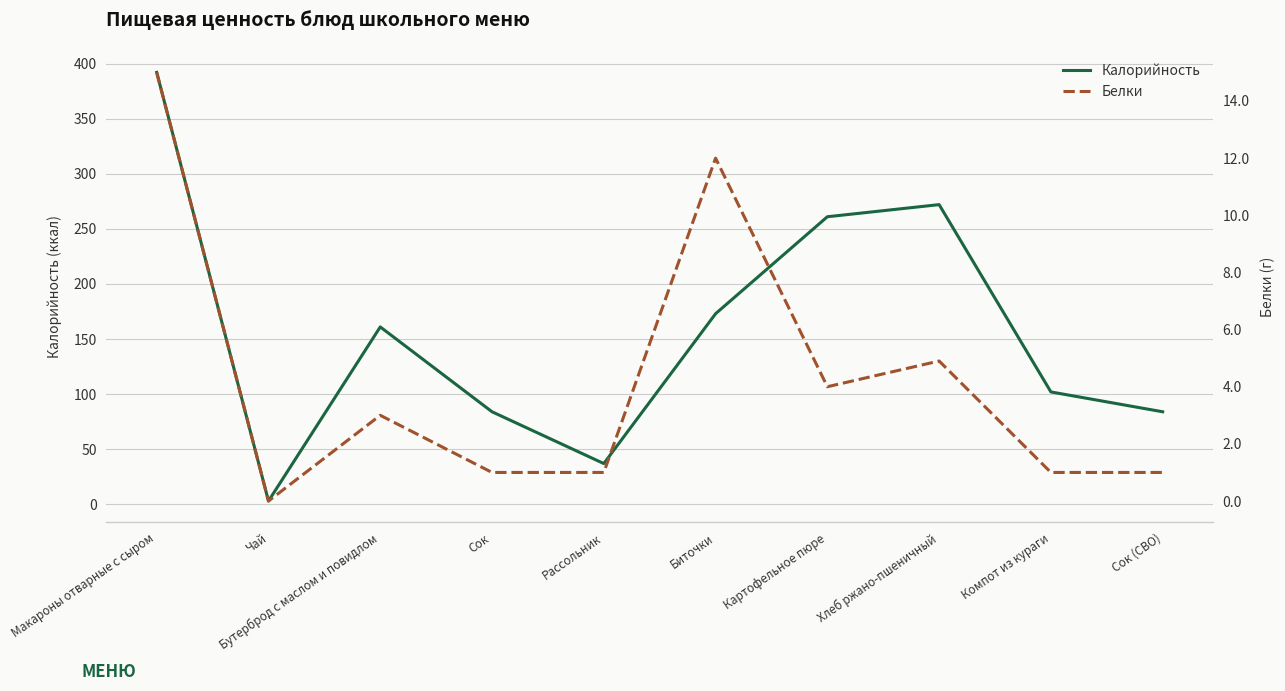

What position from the left is Бутерброд с маслом и повидлом?

3